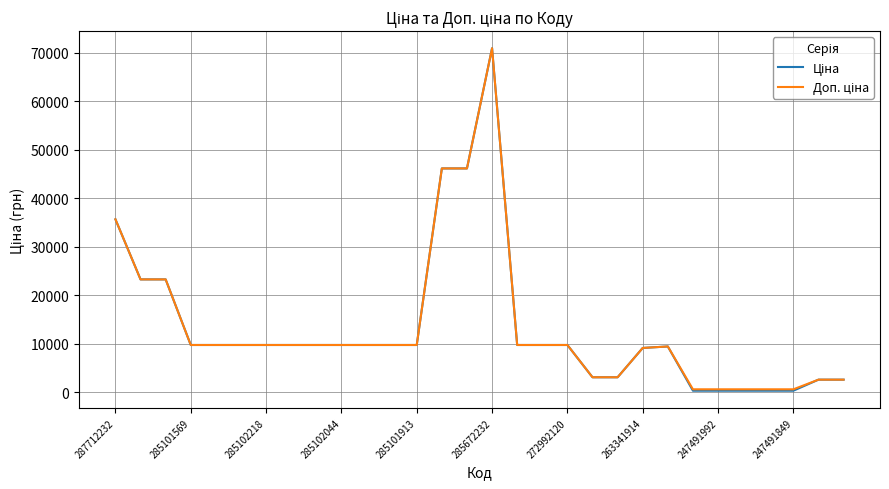

What is the greatest value displayed?

70906.0